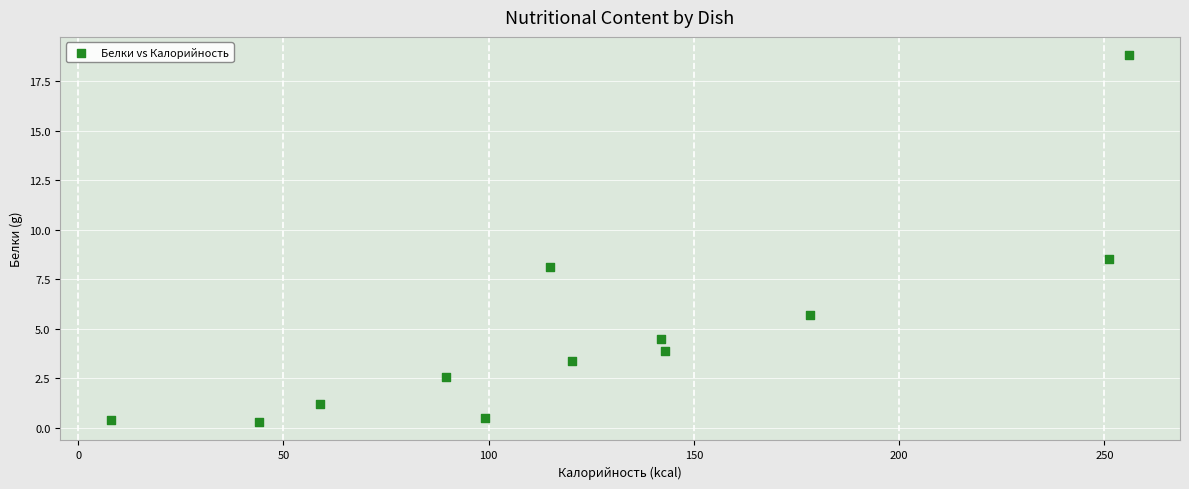

What Y value in the scatter plot is closest to 9?

8.5